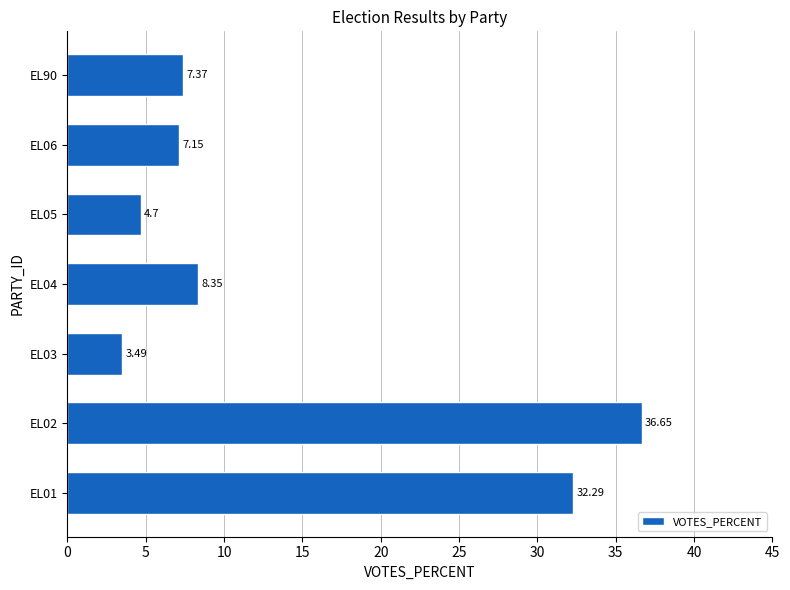

What is the ratio of the value at EL90 to the value at EL06?

1.0